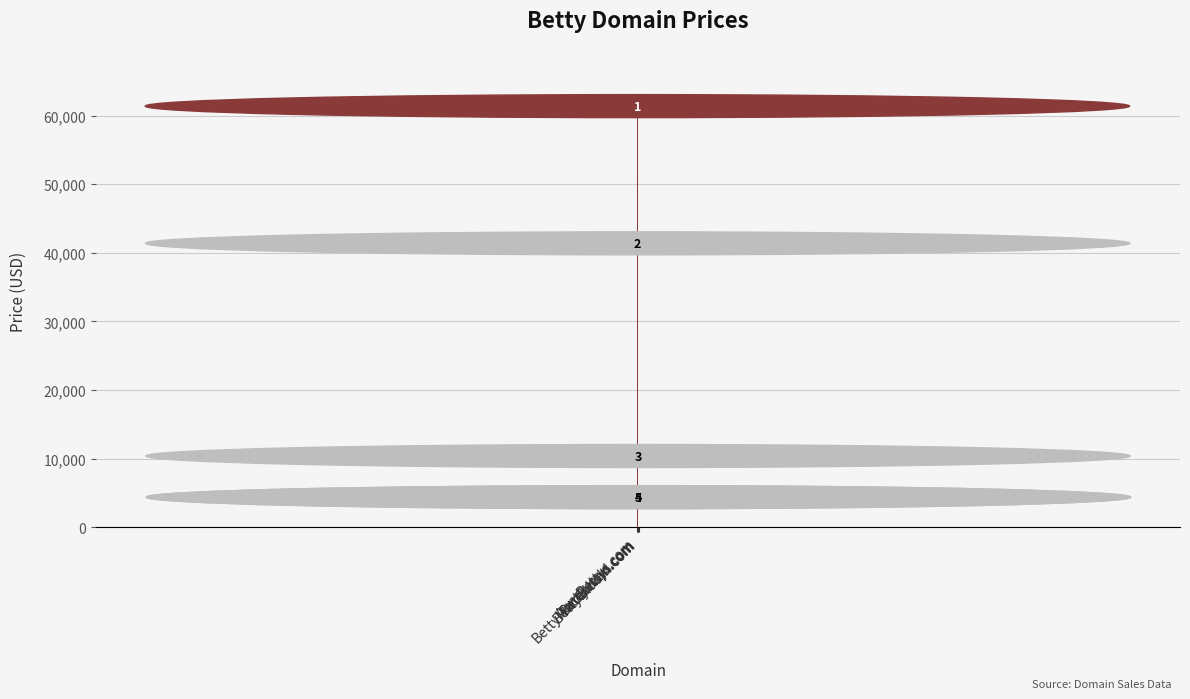

What is the value of the 4th bar from the left?

2888